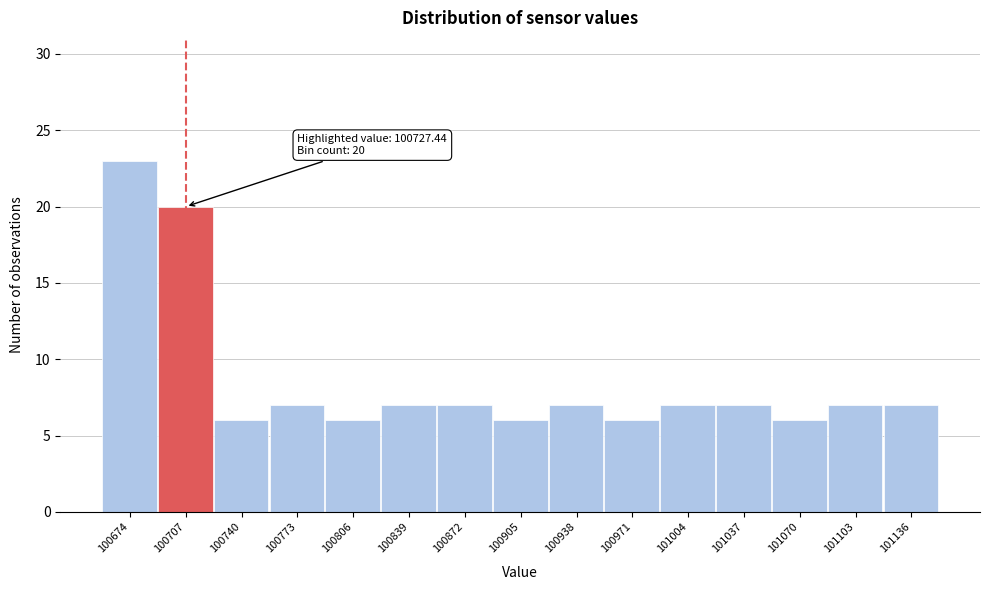

Reading left to right, what are all the values shown in this chart?

23	20	6	7	6	7	7	6	7	6	7	7	6	7	7